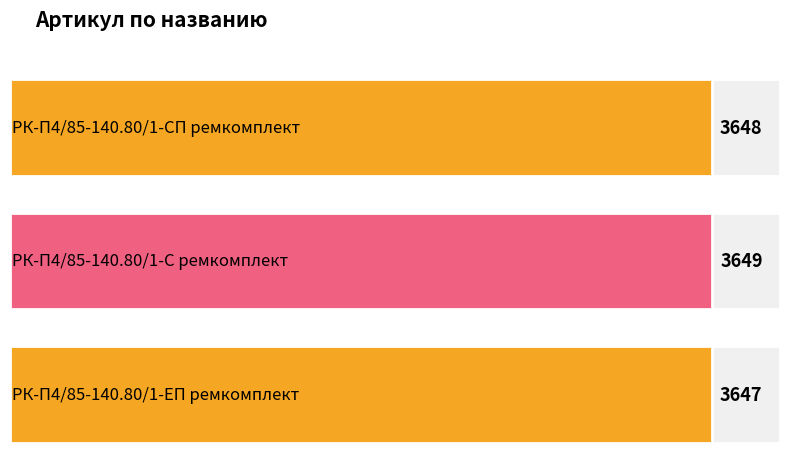

List the labels in order of value, smallest first.

РК-П4/85-140.80/1-ЕП ремкомплект, РК-П4/85-140.80/1-СП ремкомплект, РК-П4/85-140.80/1-С ремкомплект